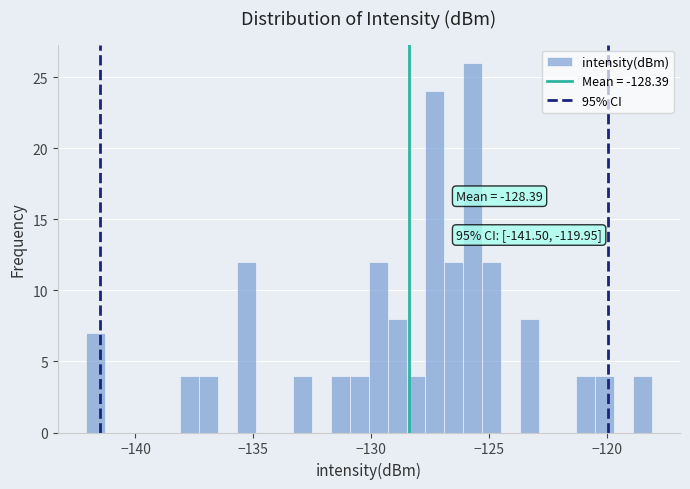

Around what value on the x-axis is the tallest bar? Give the approximate position of its centre, as read against the axis.

-125.5